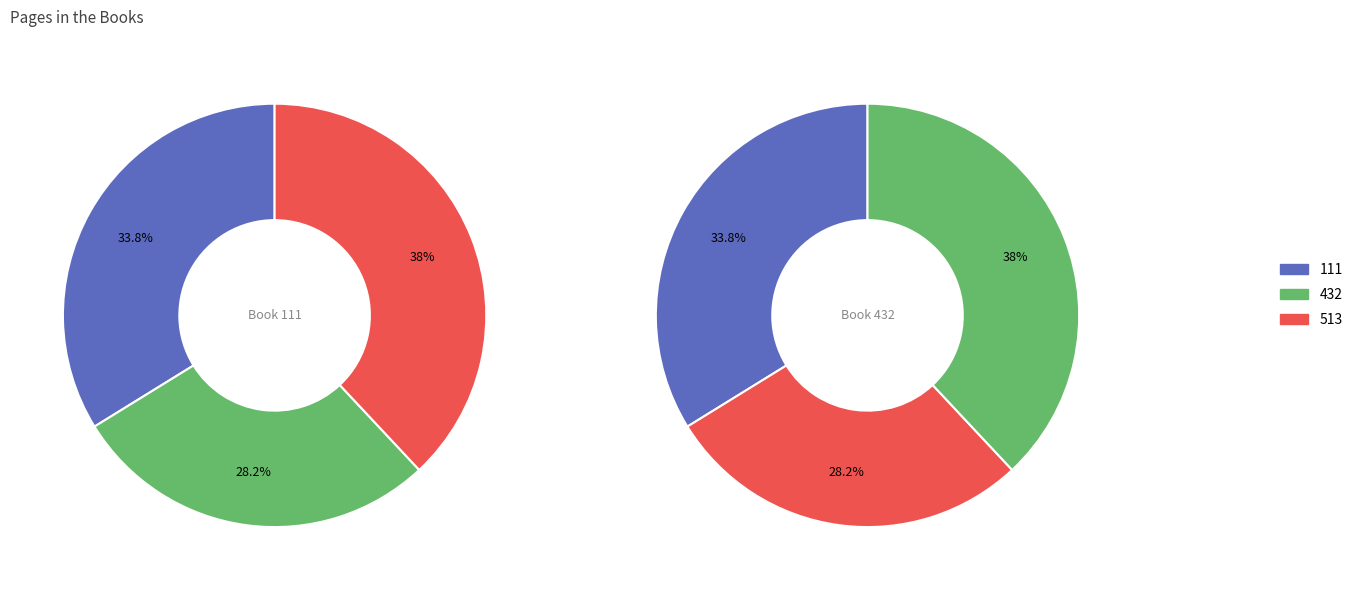

Approximately how many times larger is the value at 111 compared to 513?

0.9